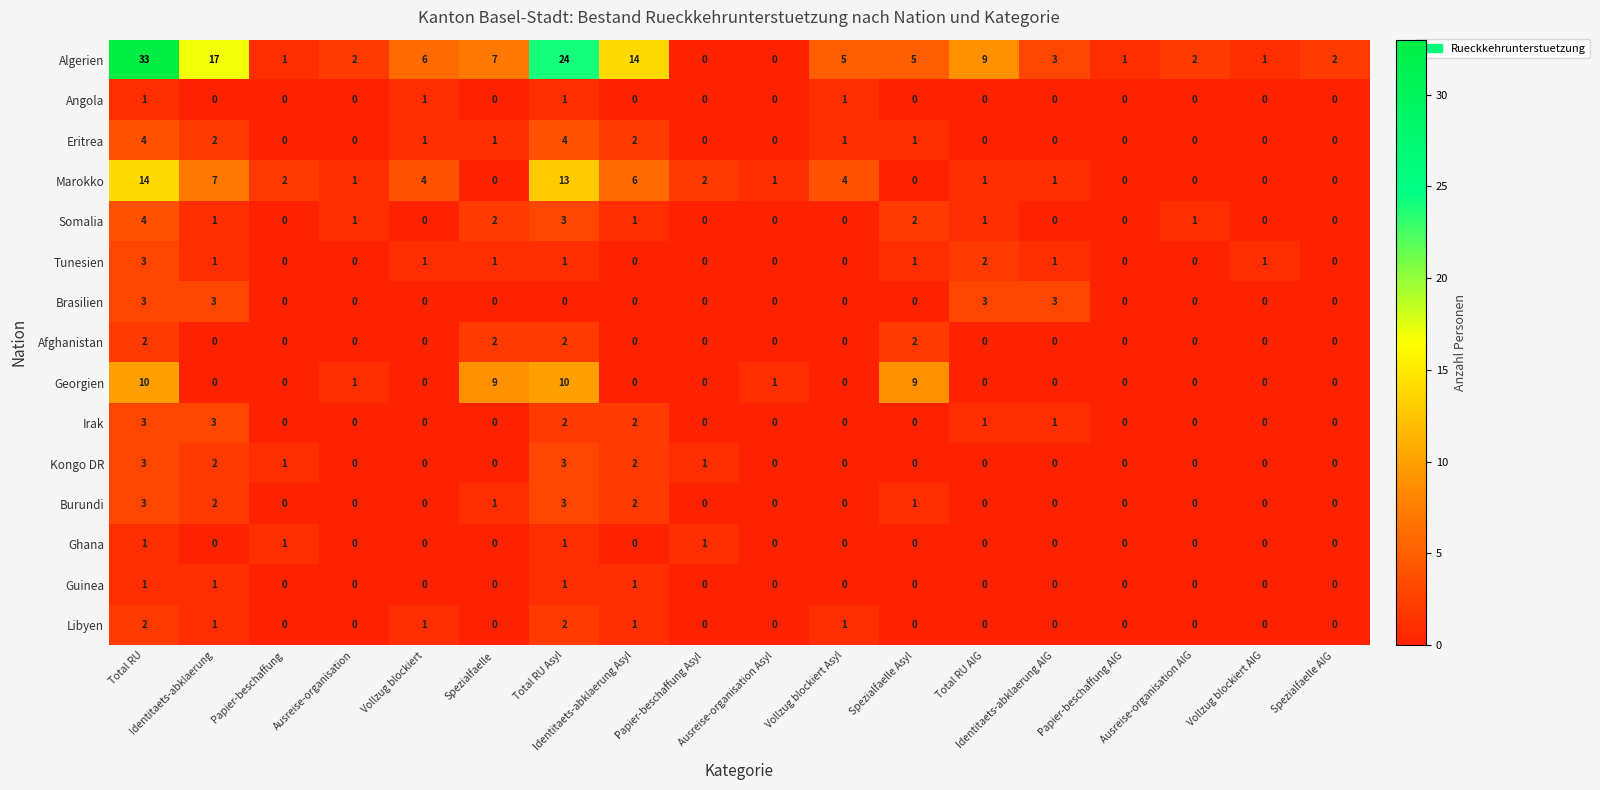

Which series has the widest spread of values?

Algerien